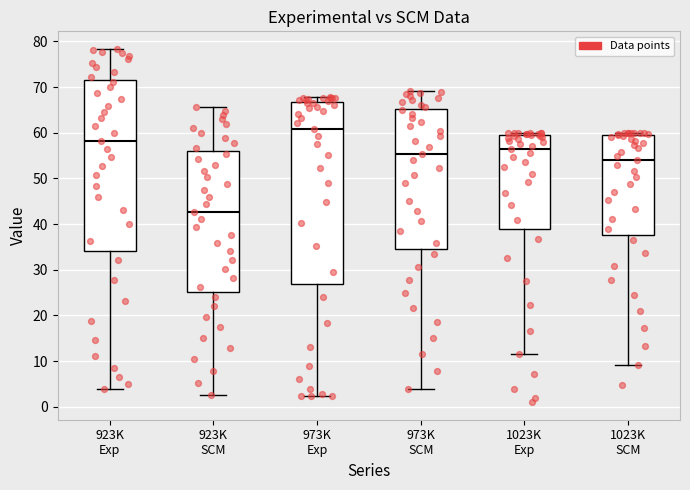

Which box has the highest median line?

973K Exp